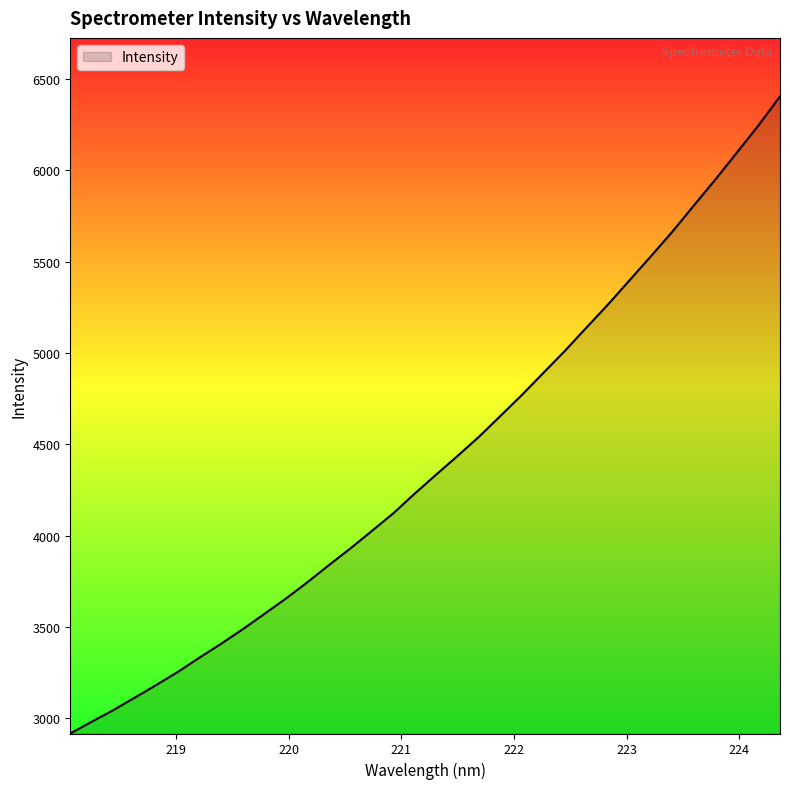

What is the minimum value shown in the chart?

2917.5